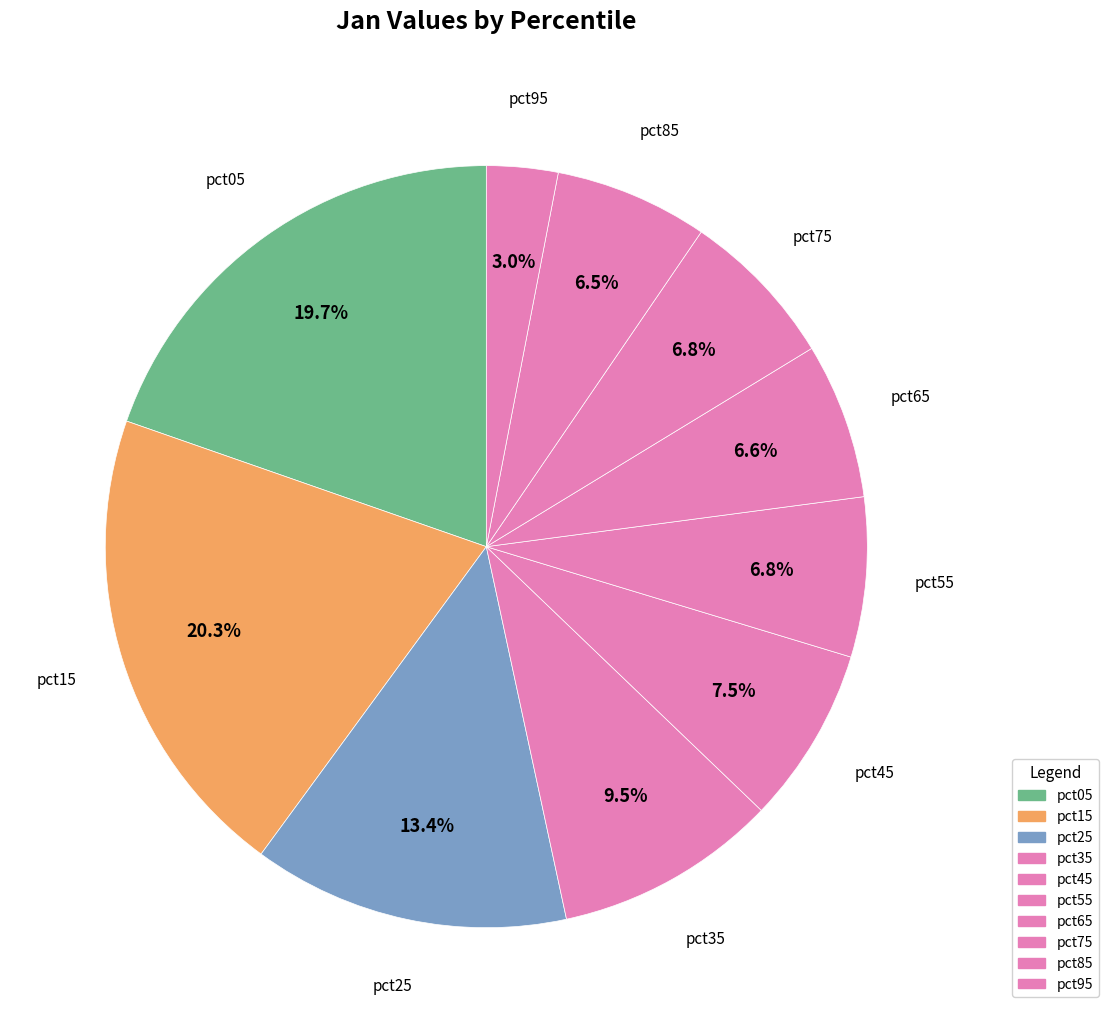

To the nearest percent, what is the difference between the pct05 and pct55 slice percentages?

13%